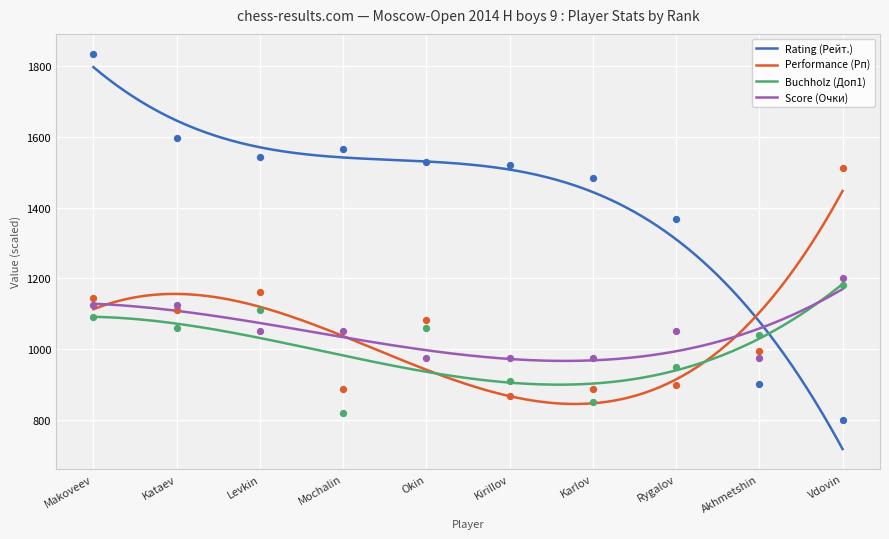

Which series has the largest total across all categories?

Rating (Рейт.)